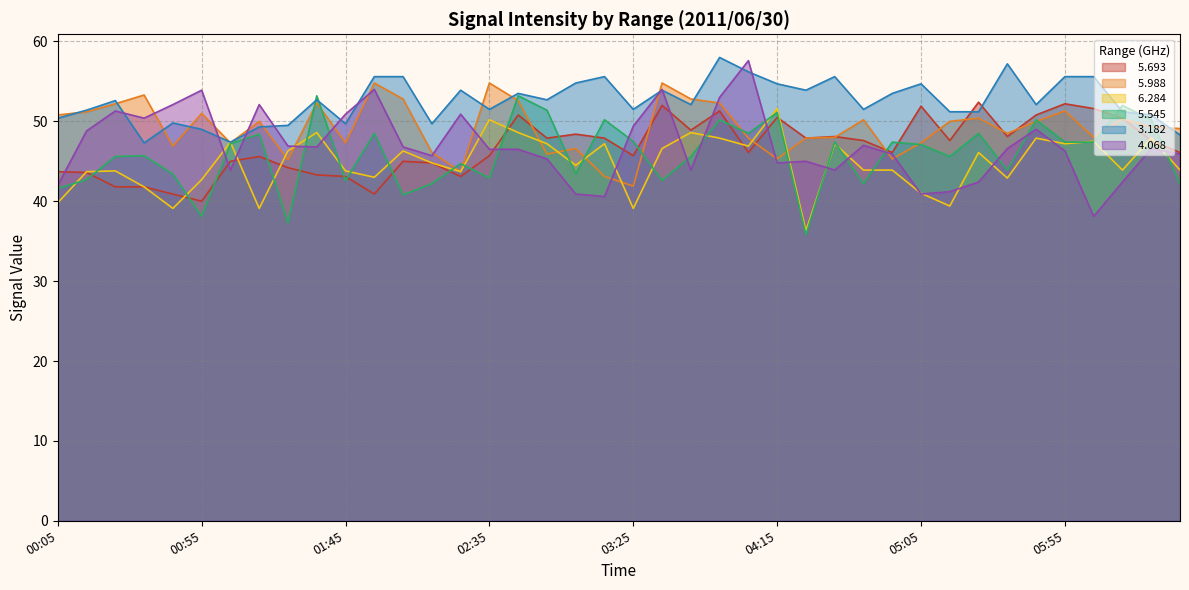

What is the label of the 29th point from the right?

01:55